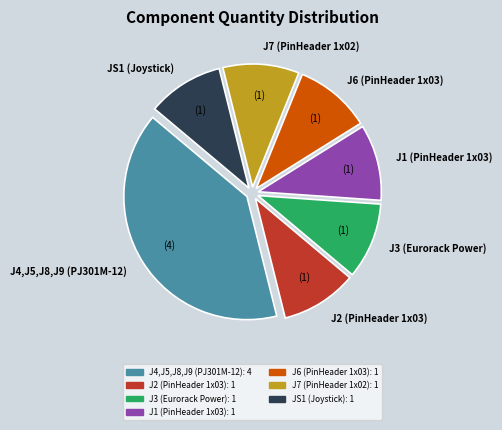

Is the sum of J6 (PinHeader 1x03) and J7 (PinHeader 1x02) greater than half?

No